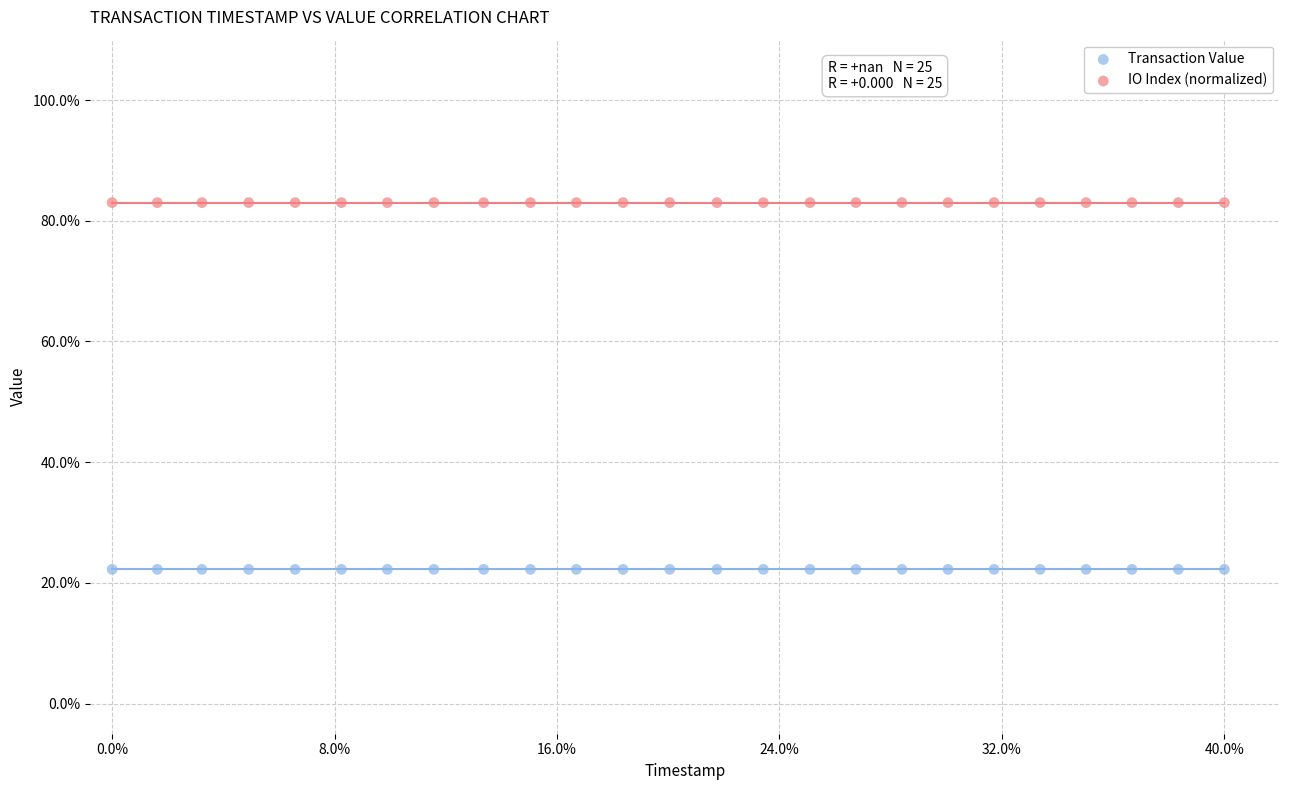

What are all the series names shown in the legend?

Transaction Value, IO Index (normalized)